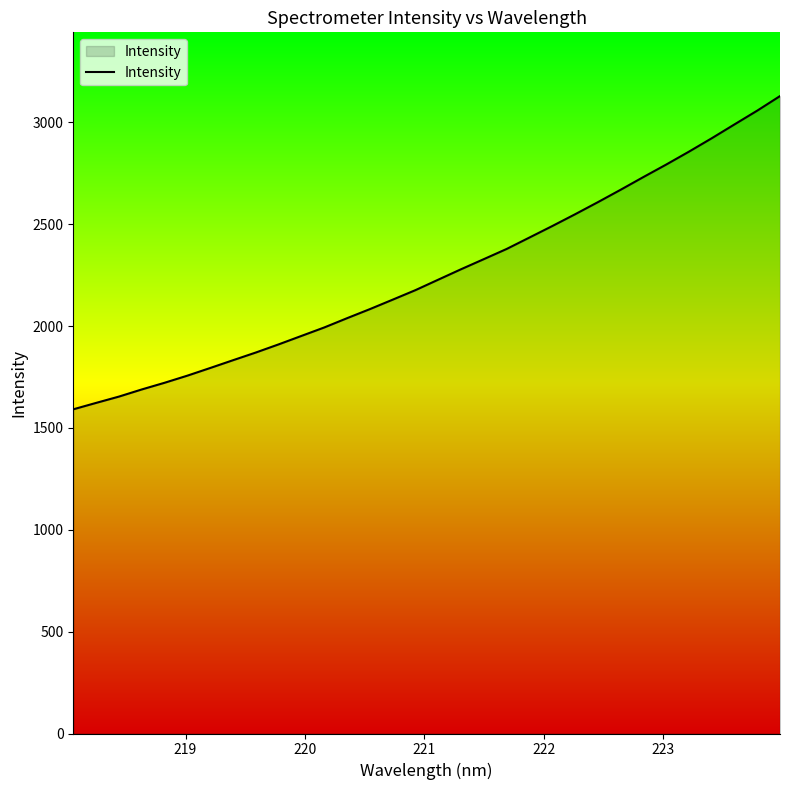

What is the difference between the second highest and minimum values?

1466.3